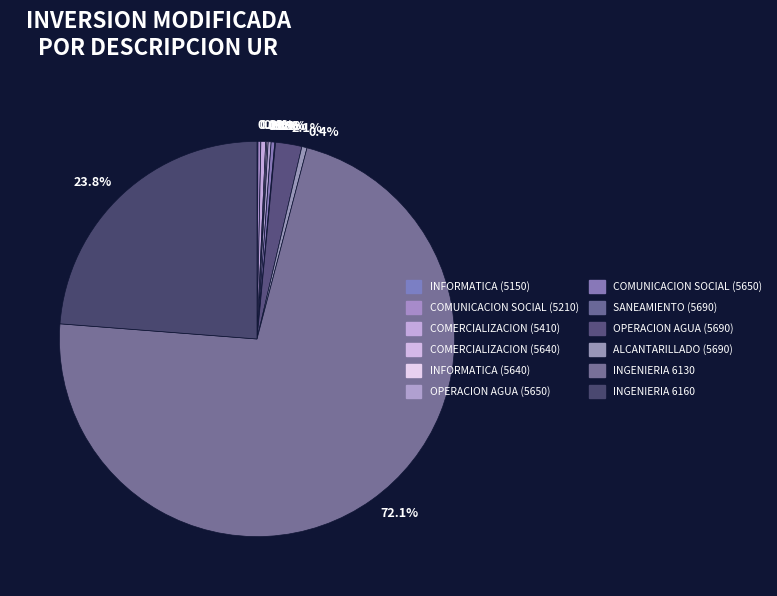

To the nearest percent, what is the average slice percentage?

8%